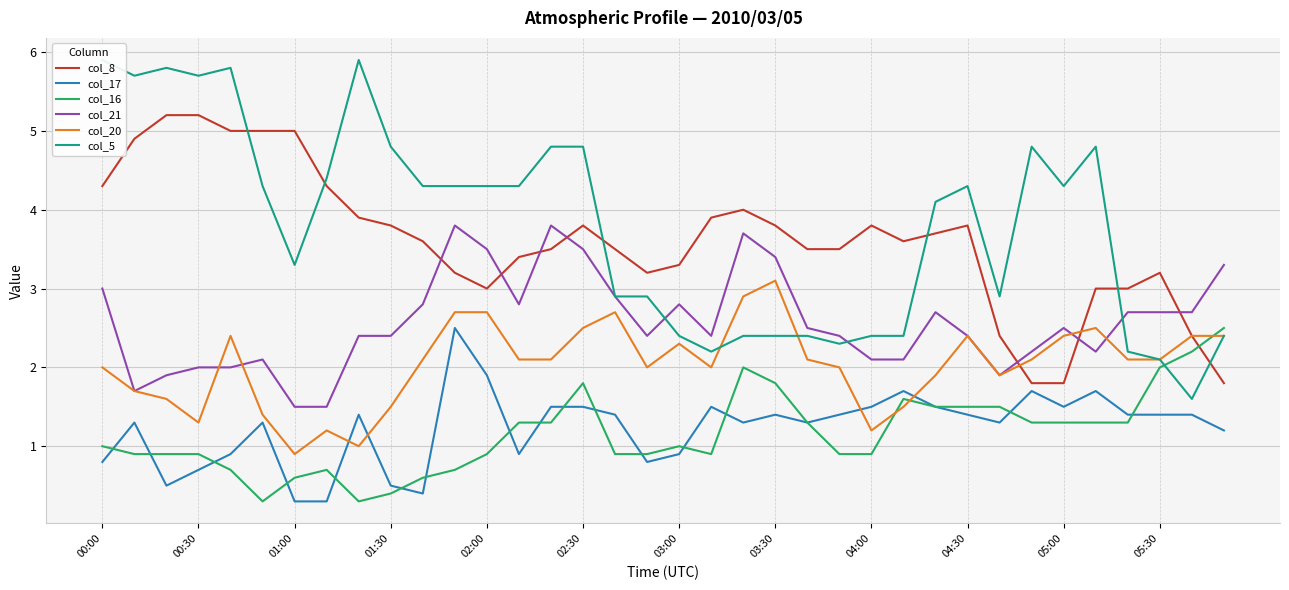

Does the chart have visible grid lines?

Yes